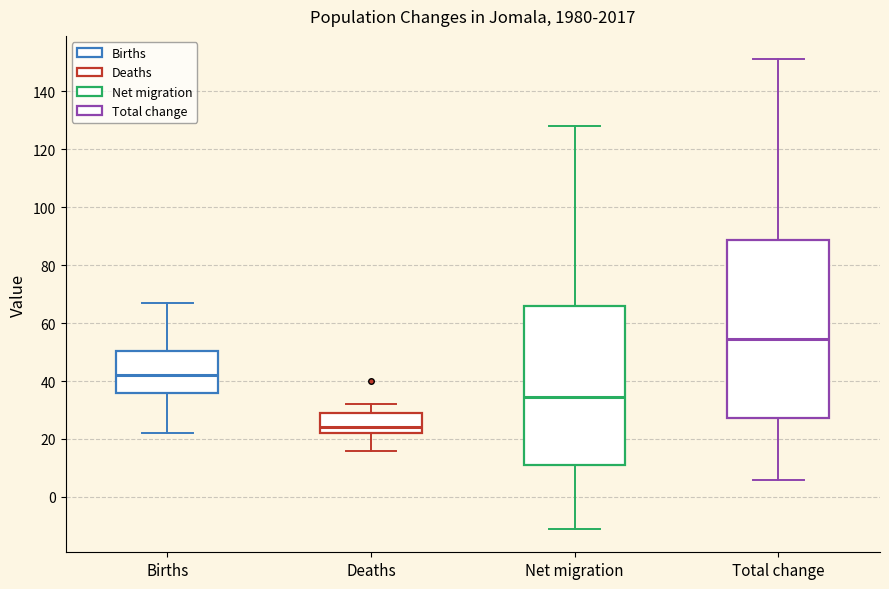

Which box is the tallest, from its lower edge to its upper edge?

Total change